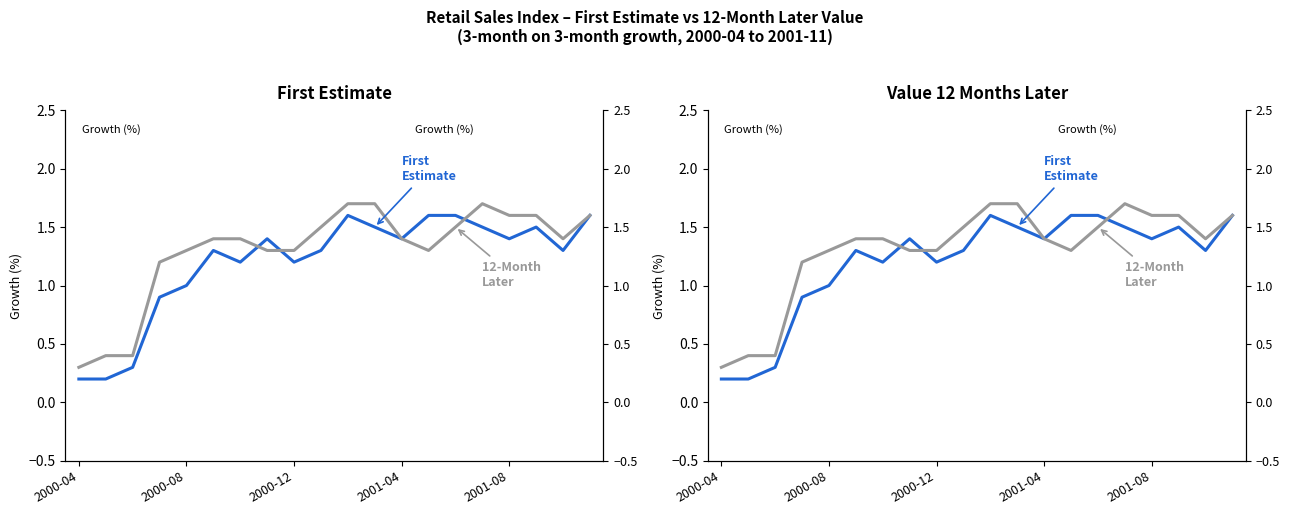

Is it true that First Estimate equals 0.6 at 11?

False